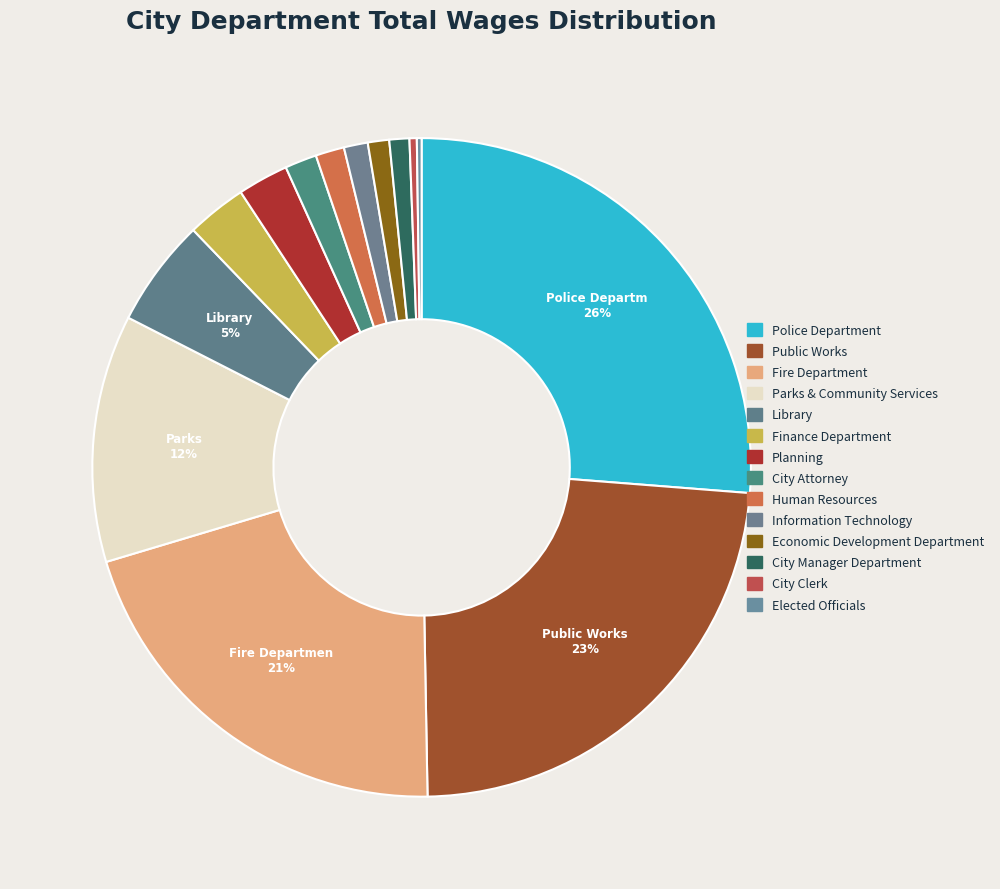

The City Attorney slice represents 9% of the pie. True or false?

False